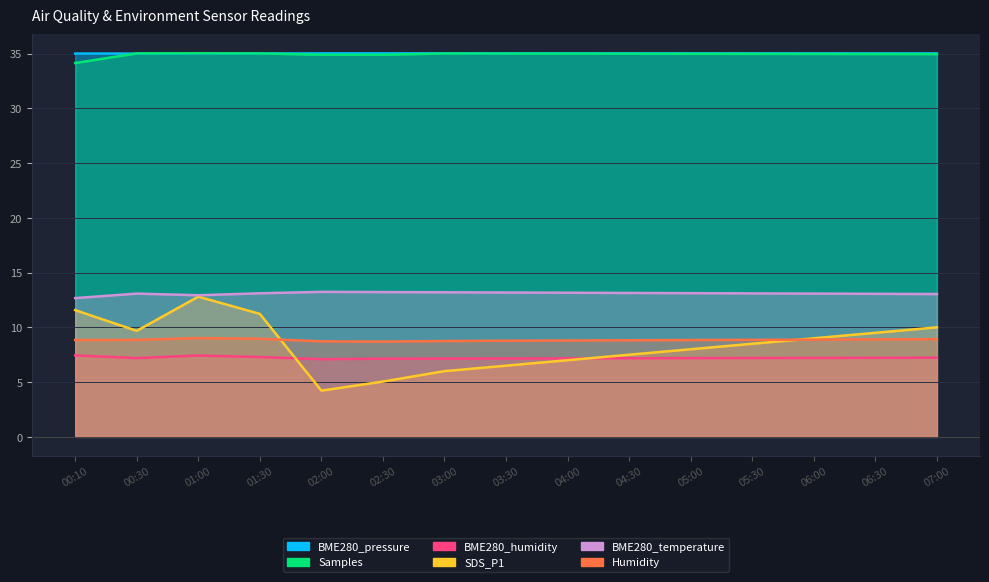

List the labels in order of BME280_pressure value, largest first.

04:00, 04:30, 03:30, 05:00, 03:00, 05:30, 02:30, 06:00, 06:30, 02:00, 07:00, 01:30, 01:00, 00:30, 00:10